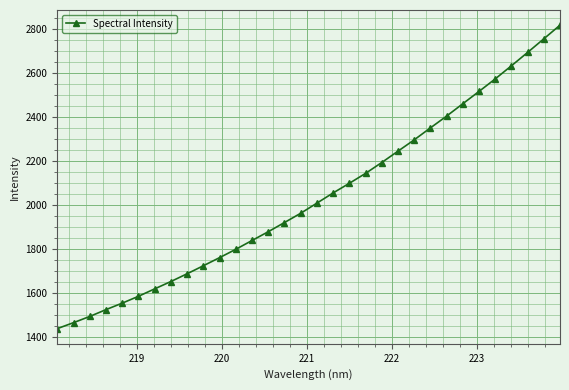

What is the value of the 29th point from the left?

2634.1